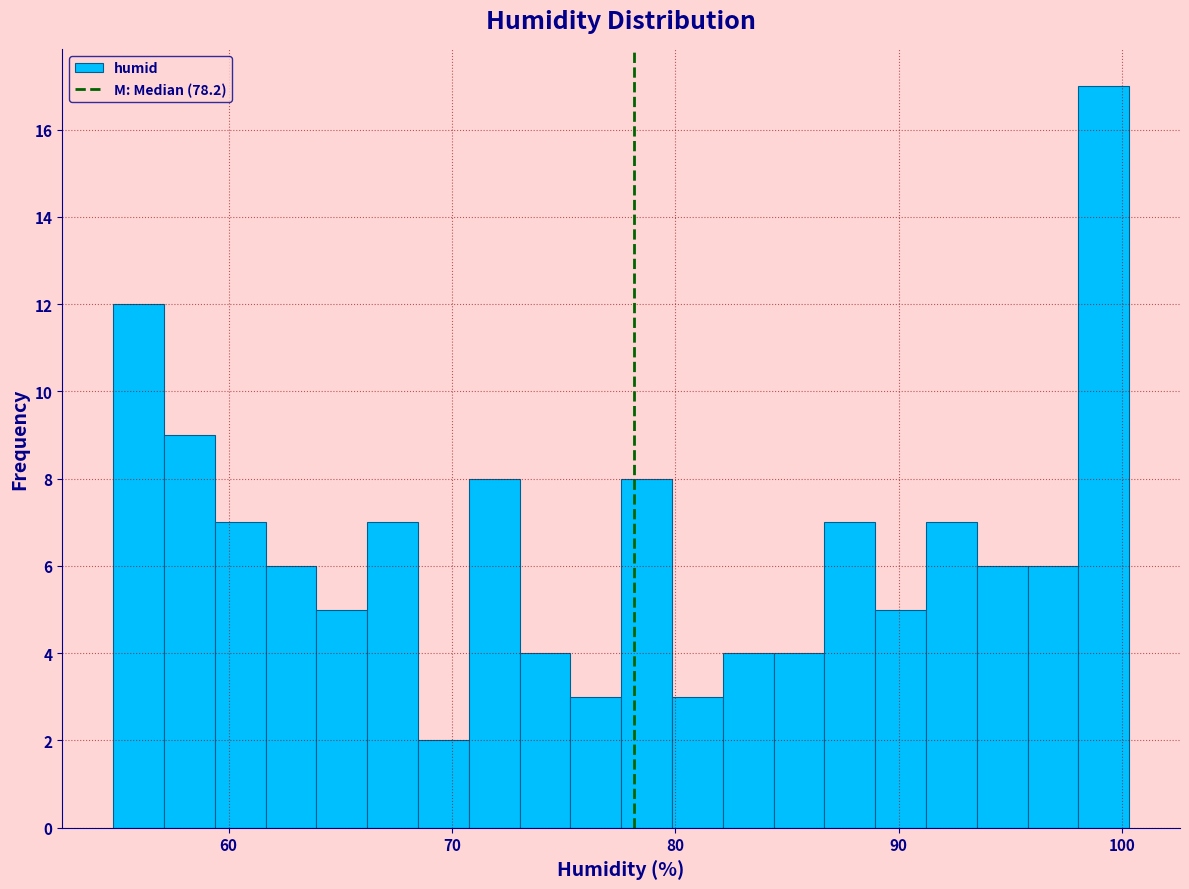

Around what value on the x-axis is the tallest bar? Give the approximate position of its centre, as read against the axis.

99